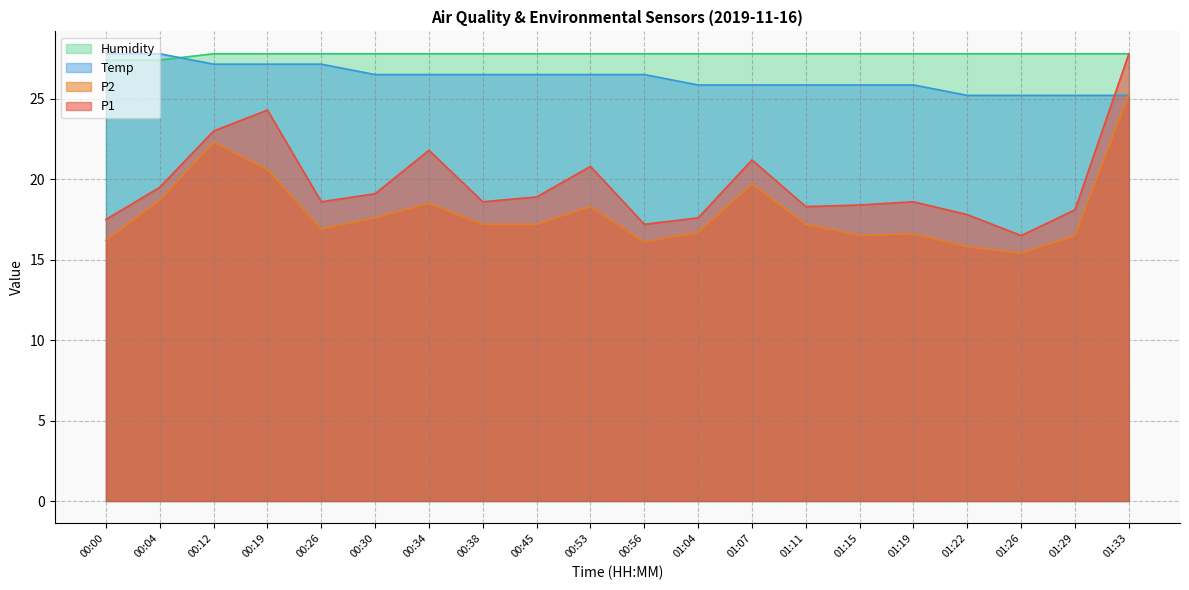

What is the sum of the Temp values at 00:45 and 01:22?

51.7